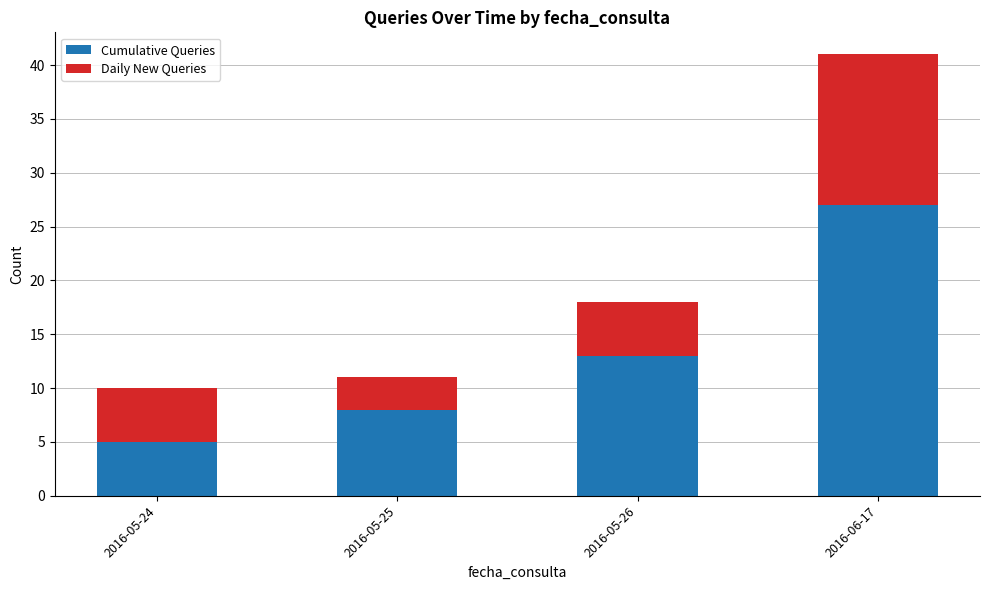

Rank the categories by Cumulative Queries value from highest to lowest.

2016-06-17, 2016-05-26, 2016-05-25, 2016-05-24